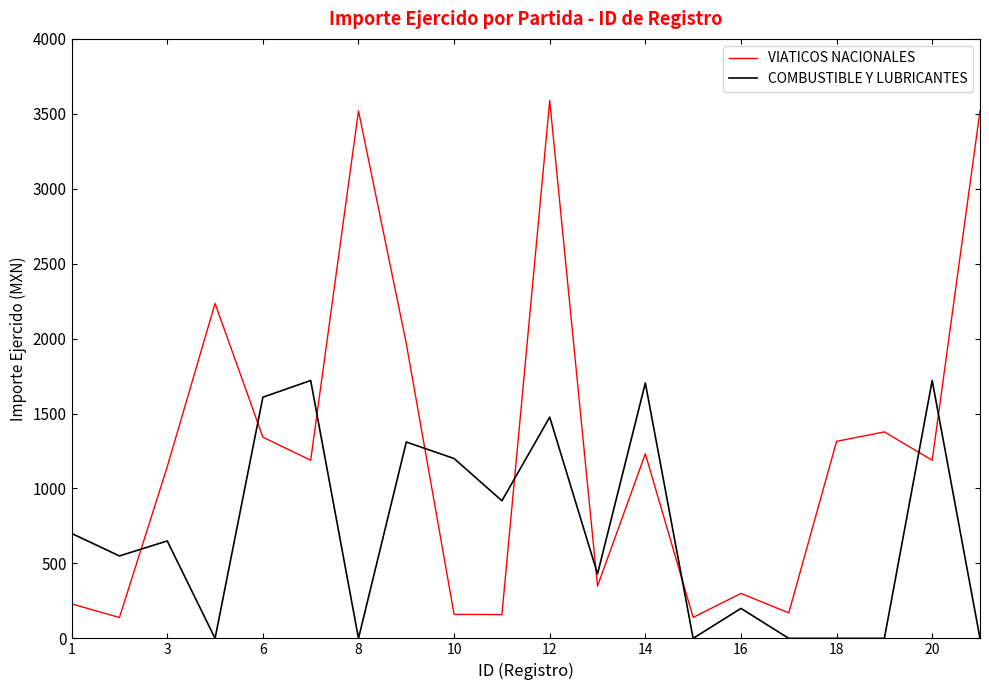

Does the chart display data point markers on the line(s)?

No